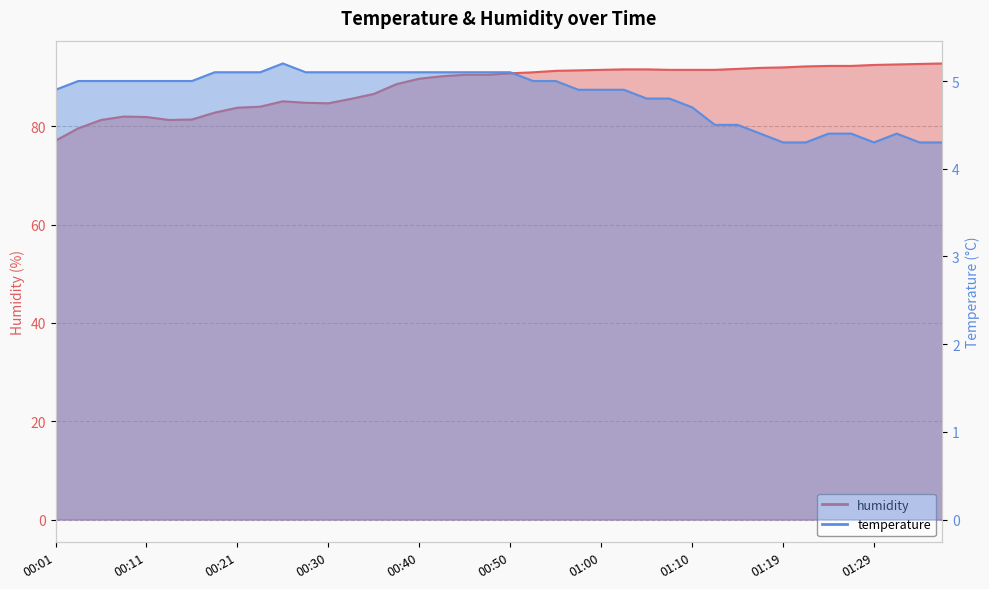

Rank the series at 00:30 from lowest to highest value.

temperature, humidity